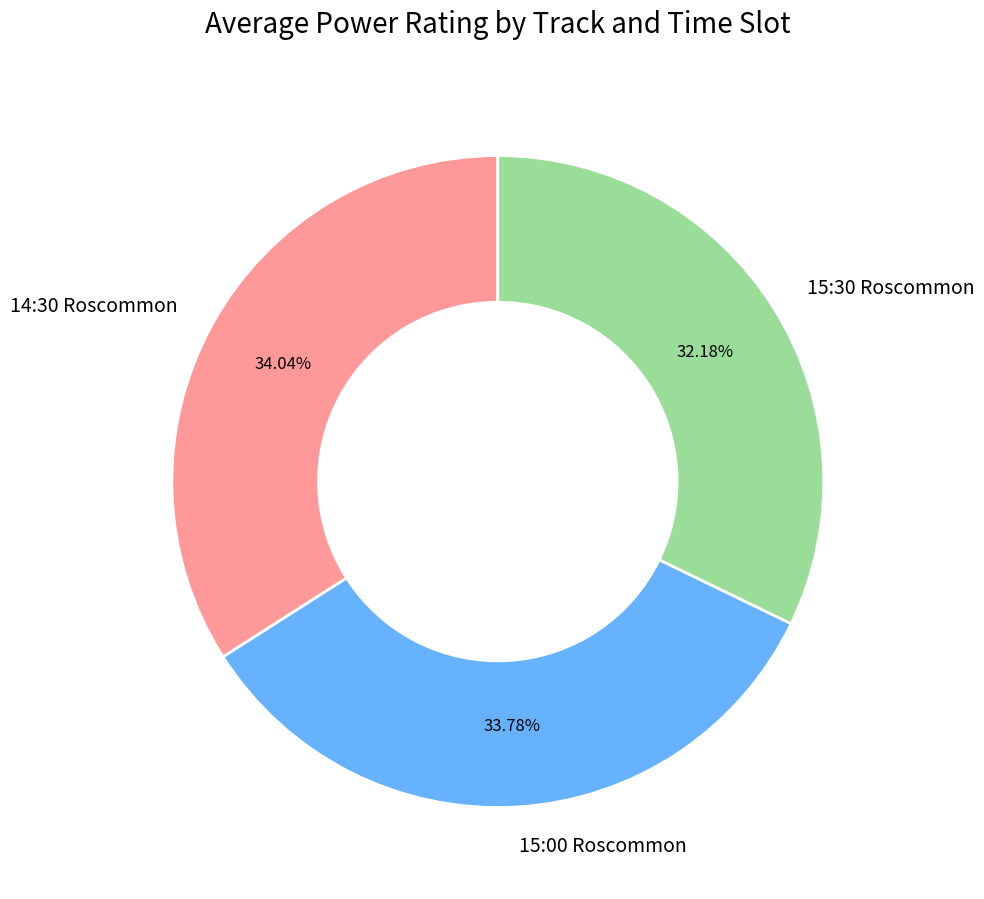

To the nearest percent, what is the average slice percentage?

33%